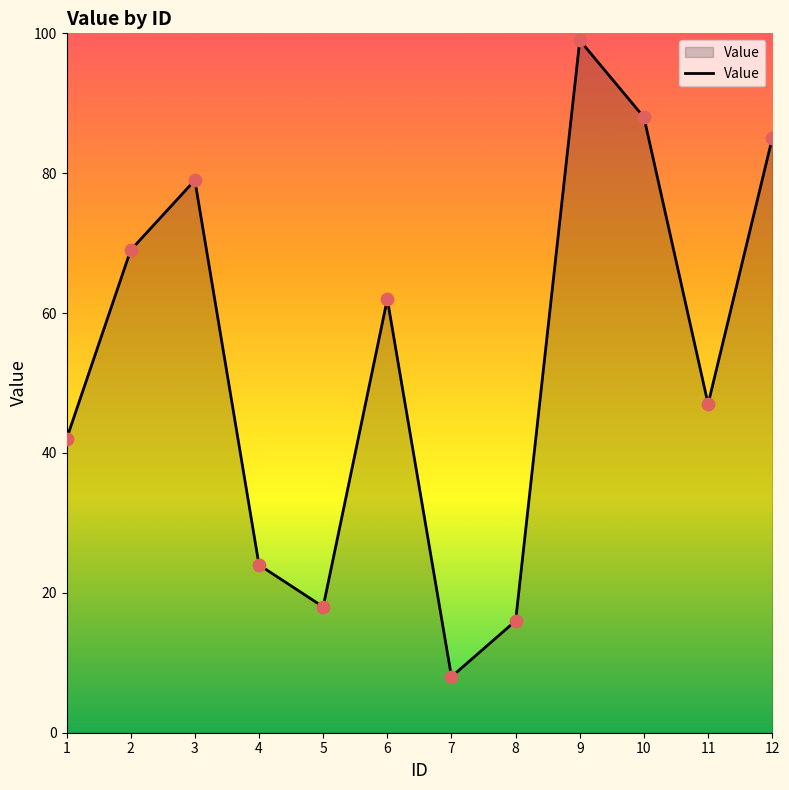

Between 9 and 4, which is larger?

9